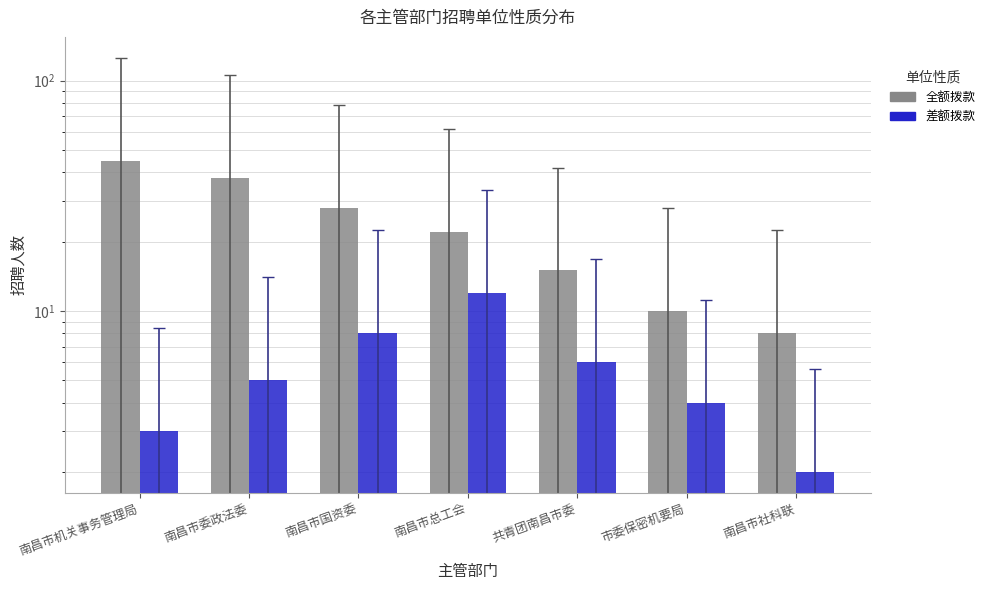

Which series has the largest range (max minus min)?

全额拨款